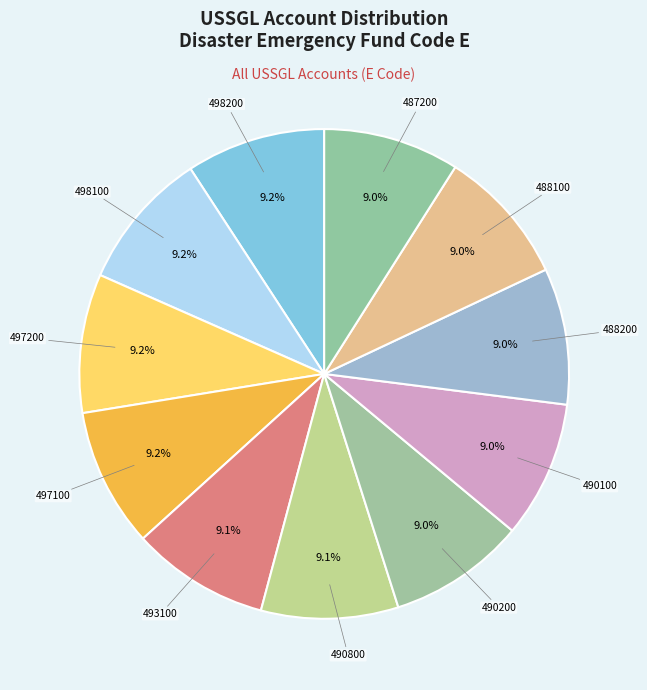

Is it true that 498100 is 9% of the pie?

True